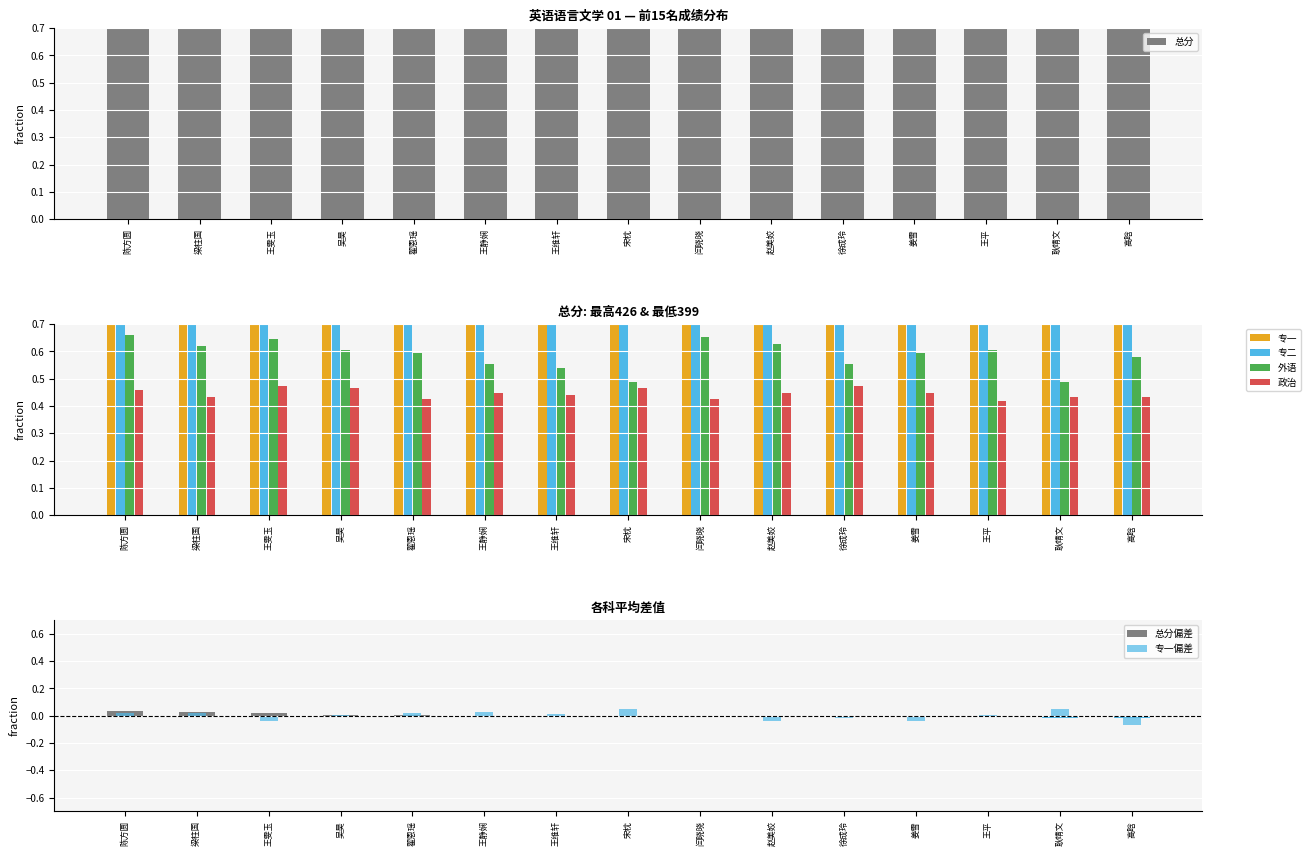

Between 陈方圆 and 赵美姣, which series saw the biggest shift?

专一